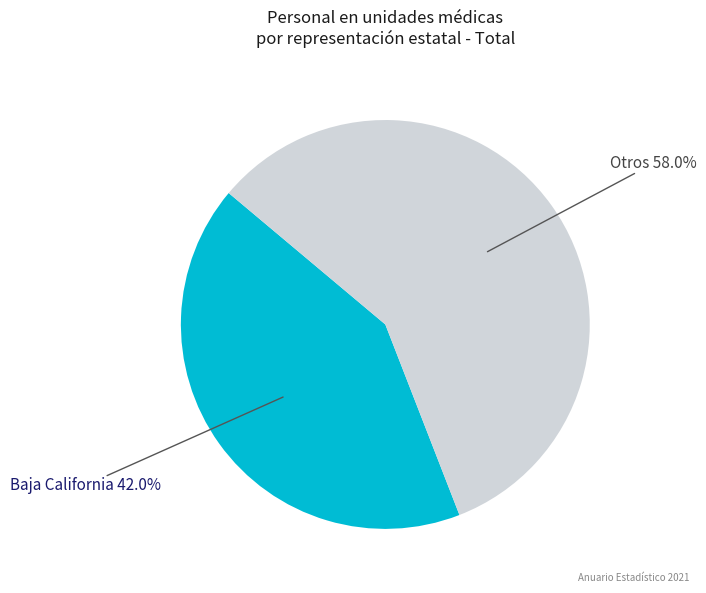

Does any single category account for the majority?

Yes